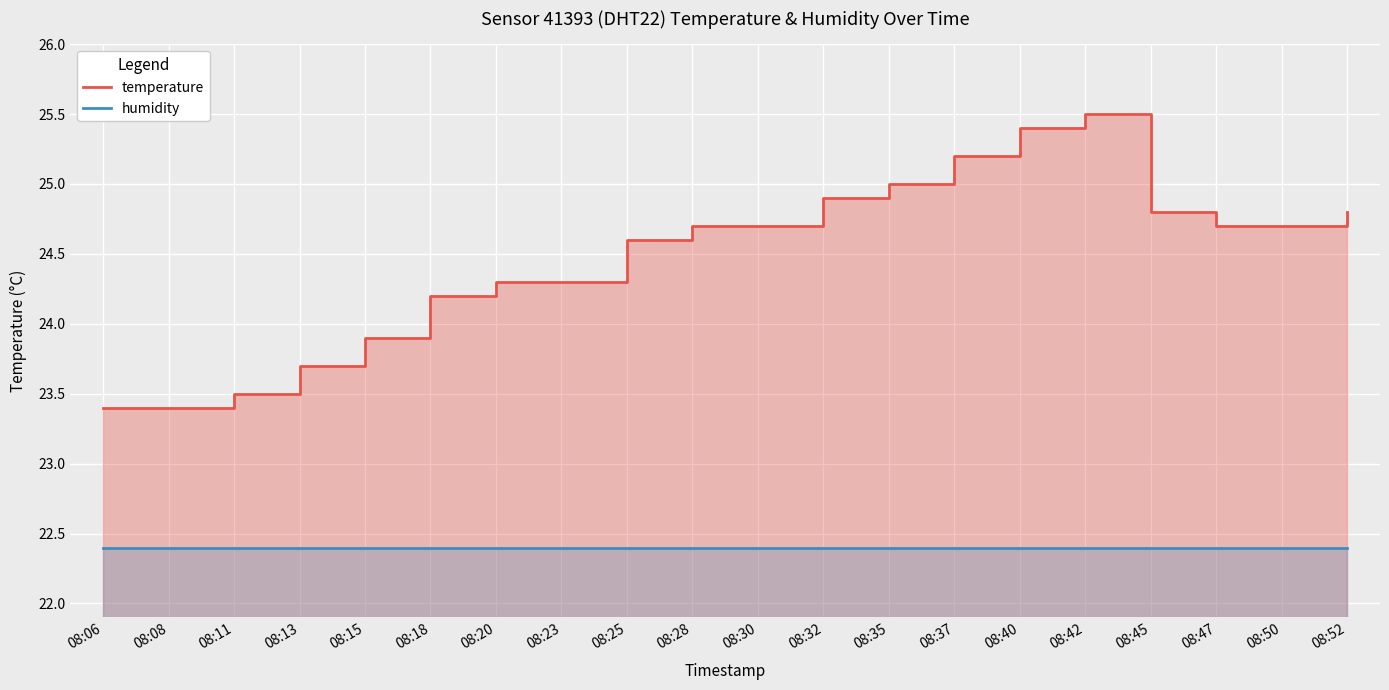

Reading left to right, list all the values displayed in this chart.

temperature: 08:06=23.4	08:08=23.4	08:11=23.5	08:13=23.7	08:15=23.9	08:18=24.2	08:20=24.3	08:23=24.3	08:25=24.6	08:28=24.7	08:30=24.7	08:32=24.9	08:35=25.0	08:37=25.2	08:40=25.4	08:42=25.5	08:45=24.8	08:47=24.7	08:50=24.7	08:52=24.8
humidity: 08:06=22.4	08:08=22.4	08:11=22.4	08:13=22.4	08:15=22.4	08:18=22.4	08:20=22.4	08:23=22.4	08:25=22.4	08:28=22.4	08:30=22.4	08:32=22.4	08:35=22.4	08:37=22.4	08:40=22.4	08:42=22.4	08:45=22.4	08:47=22.4	08:50=22.4	08:52=22.4